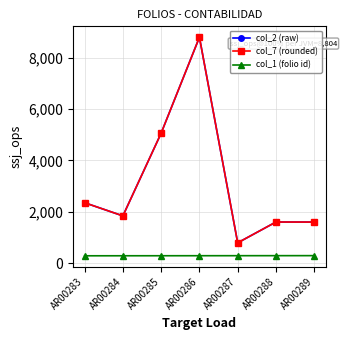

What are all the series names shown in the legend?

col_2 (raw), col_7 (rounded), col_1 (folio id)